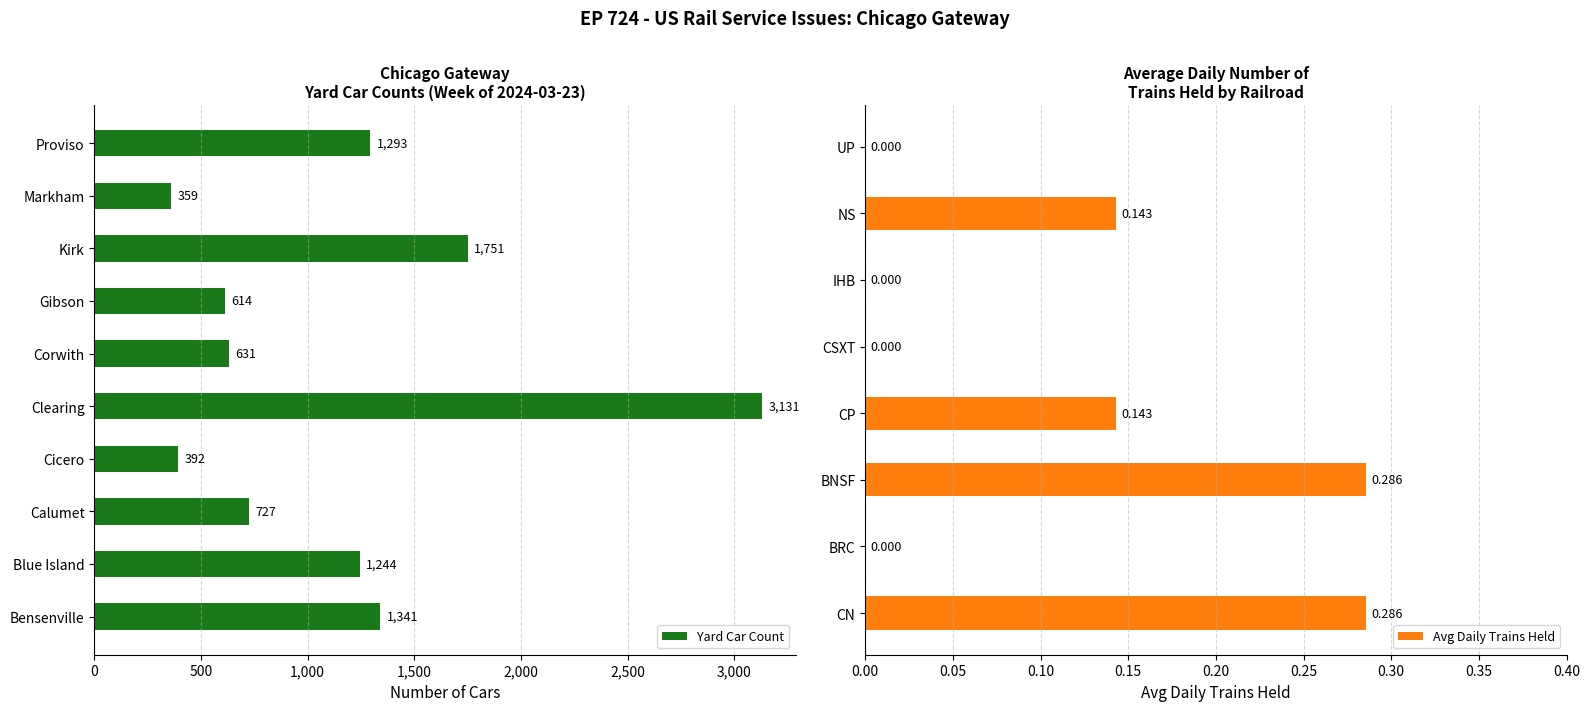

What is the sum of the values at Calumet and Kirk?

2478